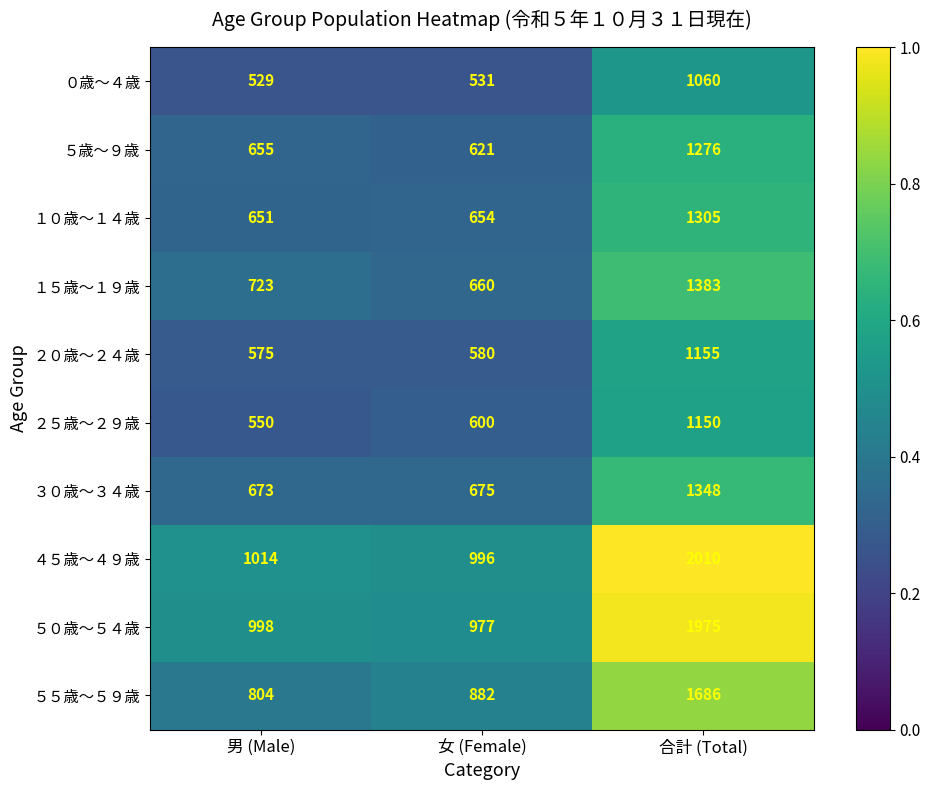

What value does the ３０歳～３４歳 series have at 女 (Female), to the nearest 50?

700